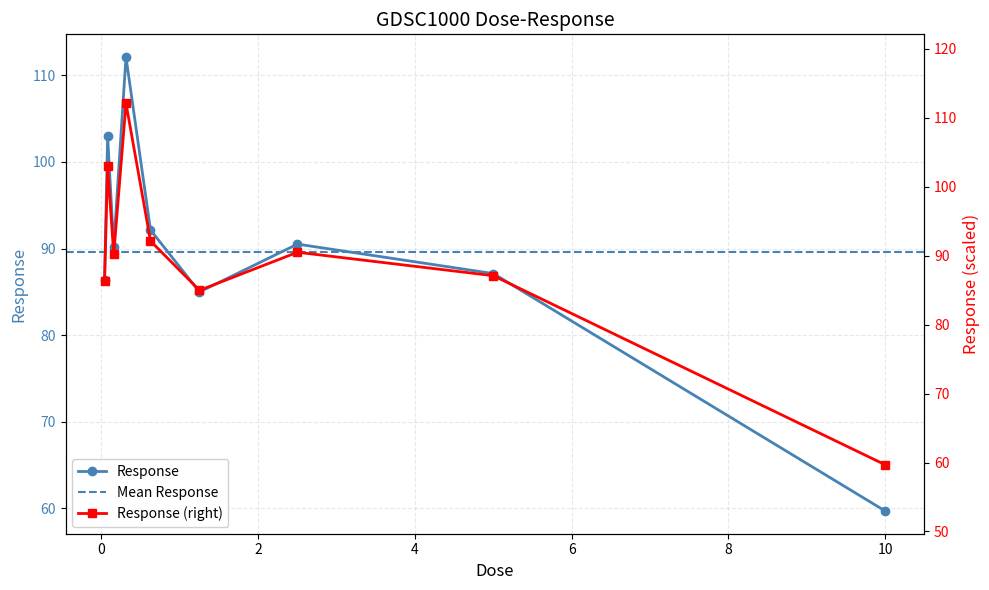

True or false: the data shows 86.4 at 0.0390625.

True